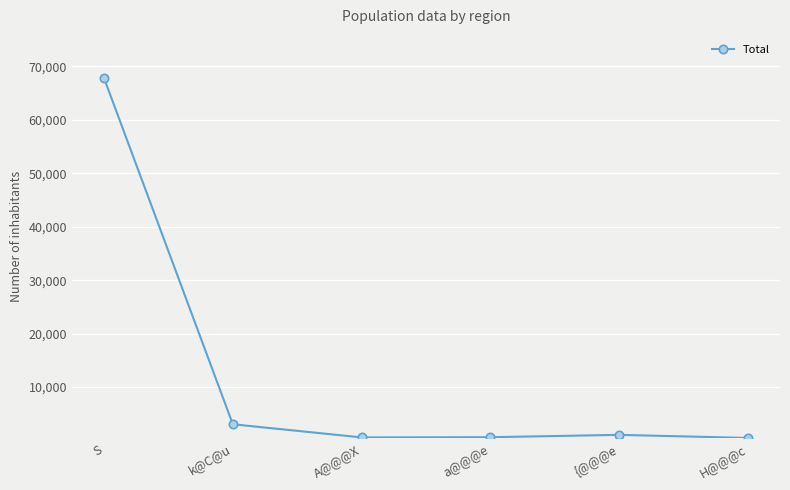

How many lines are shown in the chart?

1